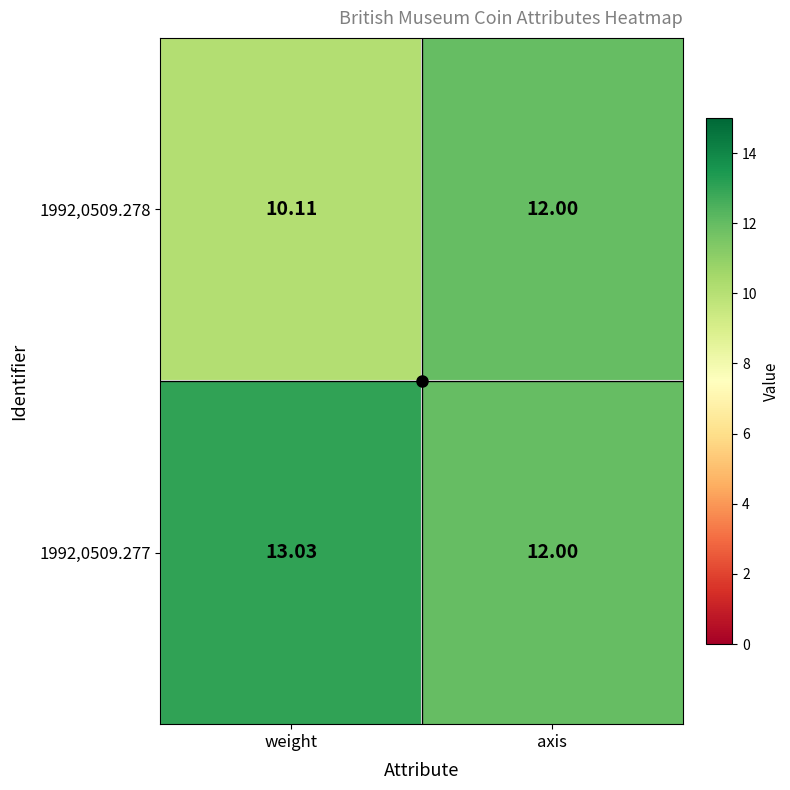

List the series in order of their peak value, lowest first.

1992,0509.278, 1992,0509.277